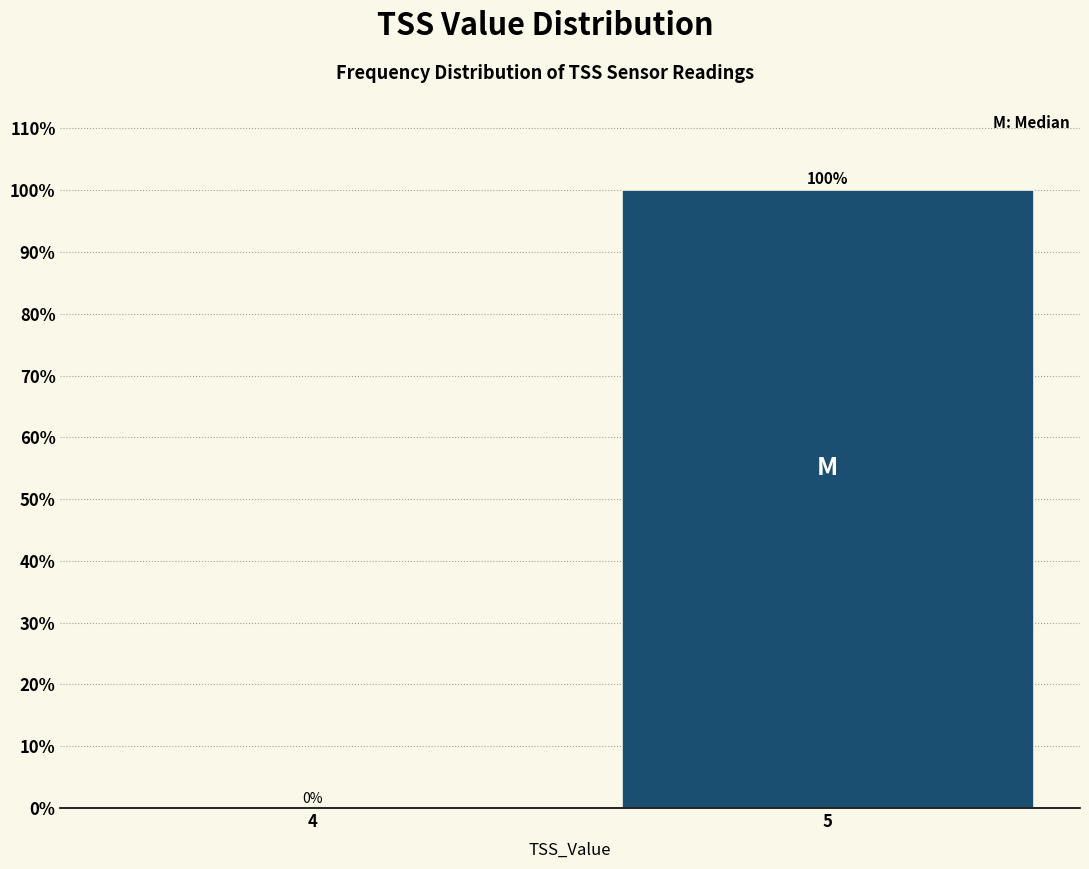

Reading left to right, what are all the values shown in this chart?

4=0	5=100